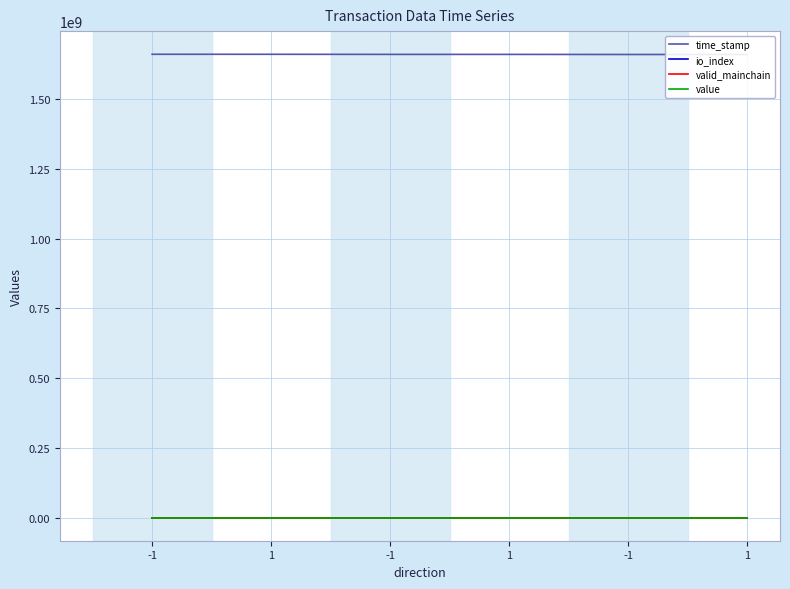

How many lines are shown in the chart?

4